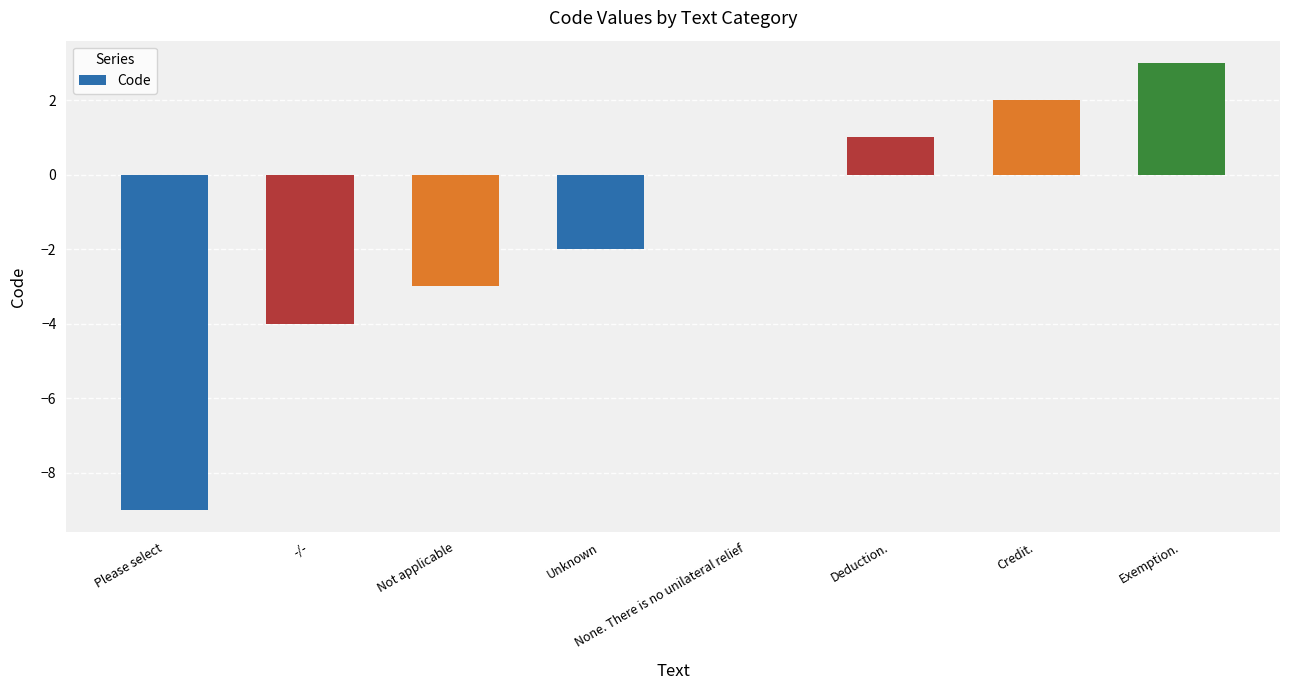

What is the change in value from Credit. to Exemption.?

+1